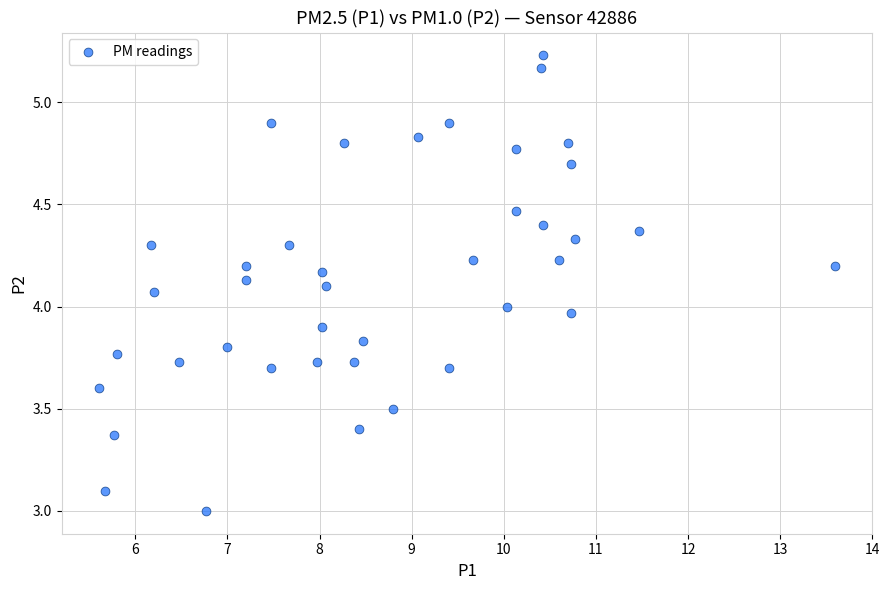

What is the range of Y values (max minus min)?

2.2